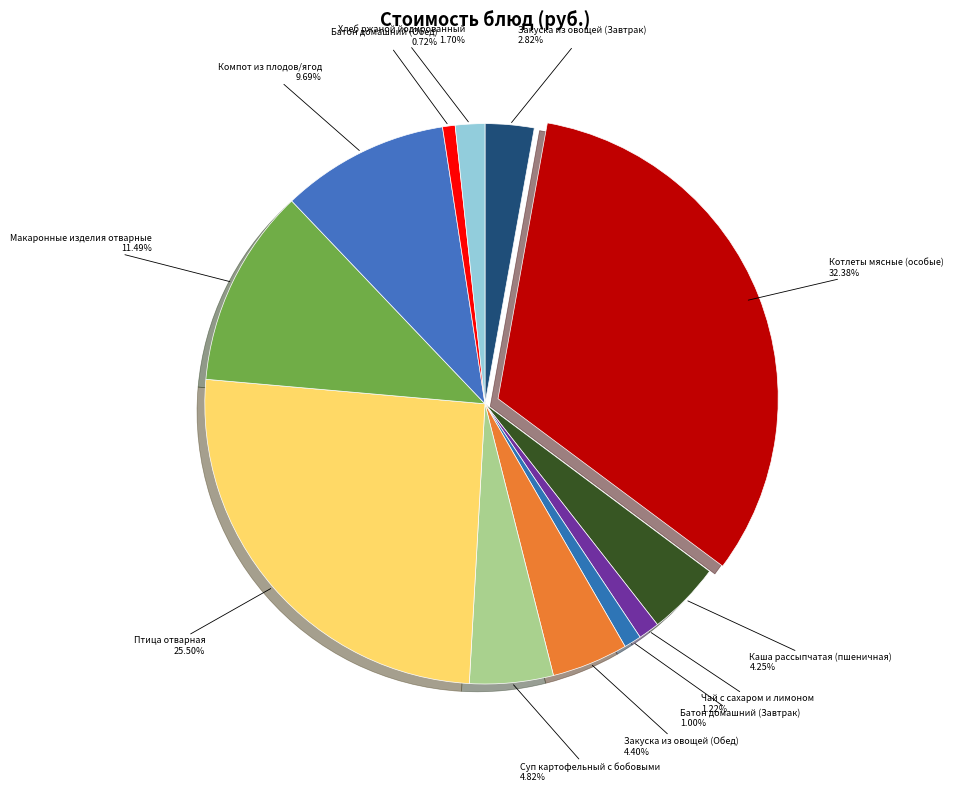

How many segments does this pie chart have?

12